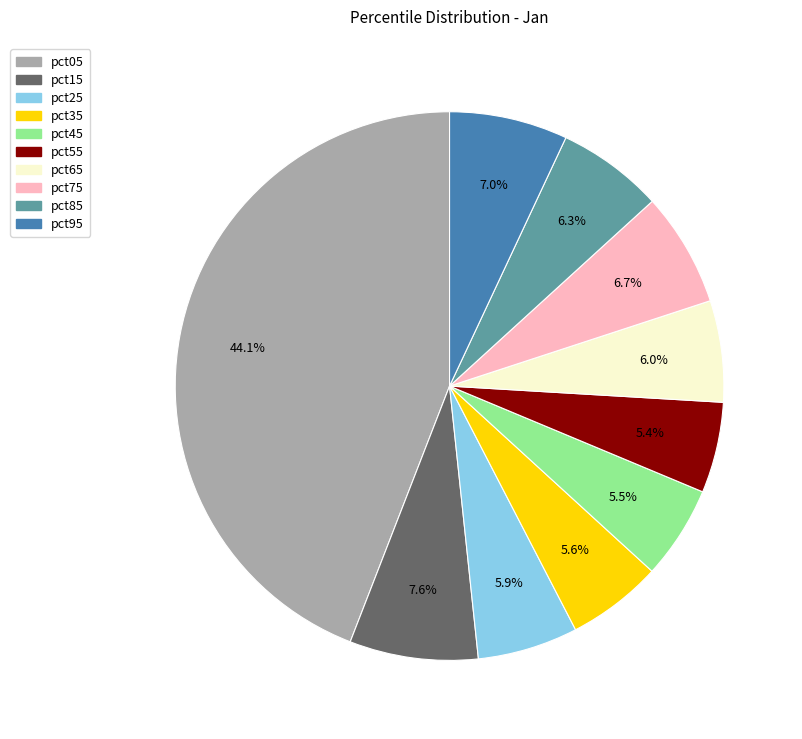

Is there a majority slice in this chart?

No